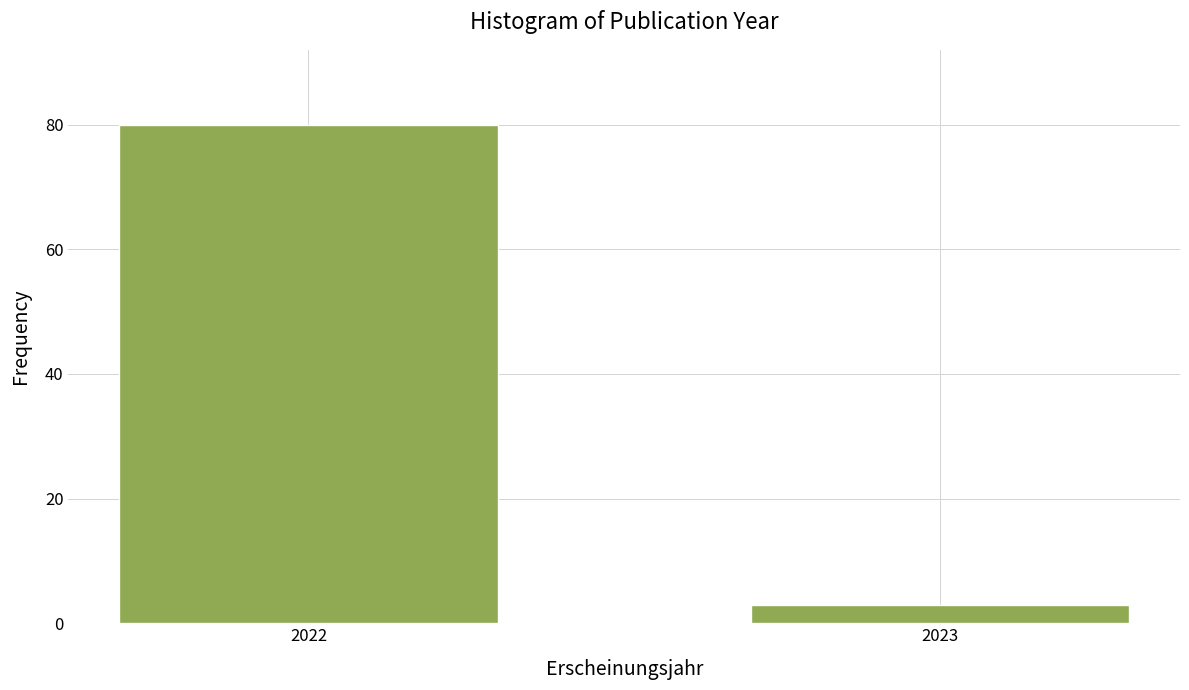

Reading right to left, list all the values displayed in this chart.

2023=3	2022=80